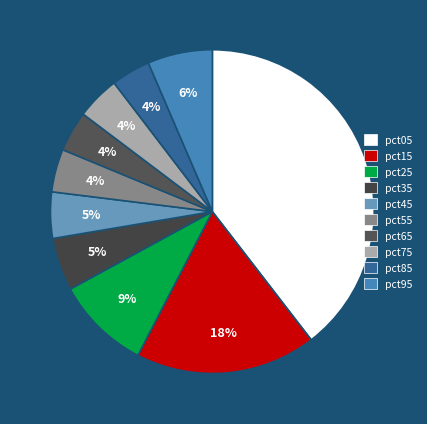

Combined, do pct95 and pct15 account for over 50%?

No